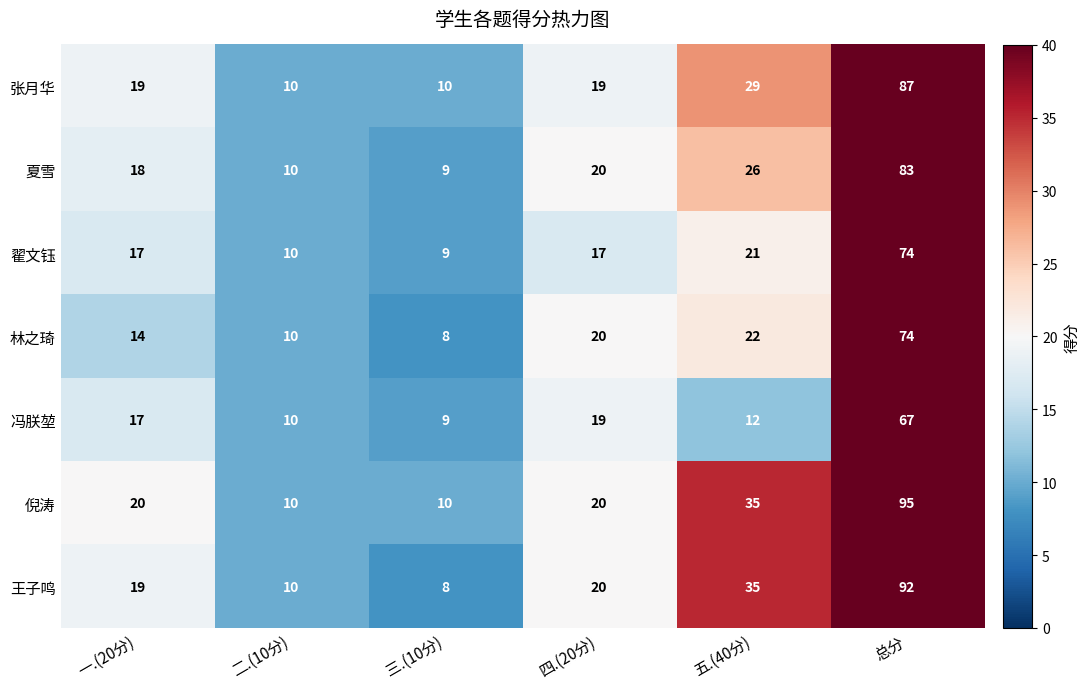

What is the difference between the maximum and minimum values in the 夏雪 series?

74